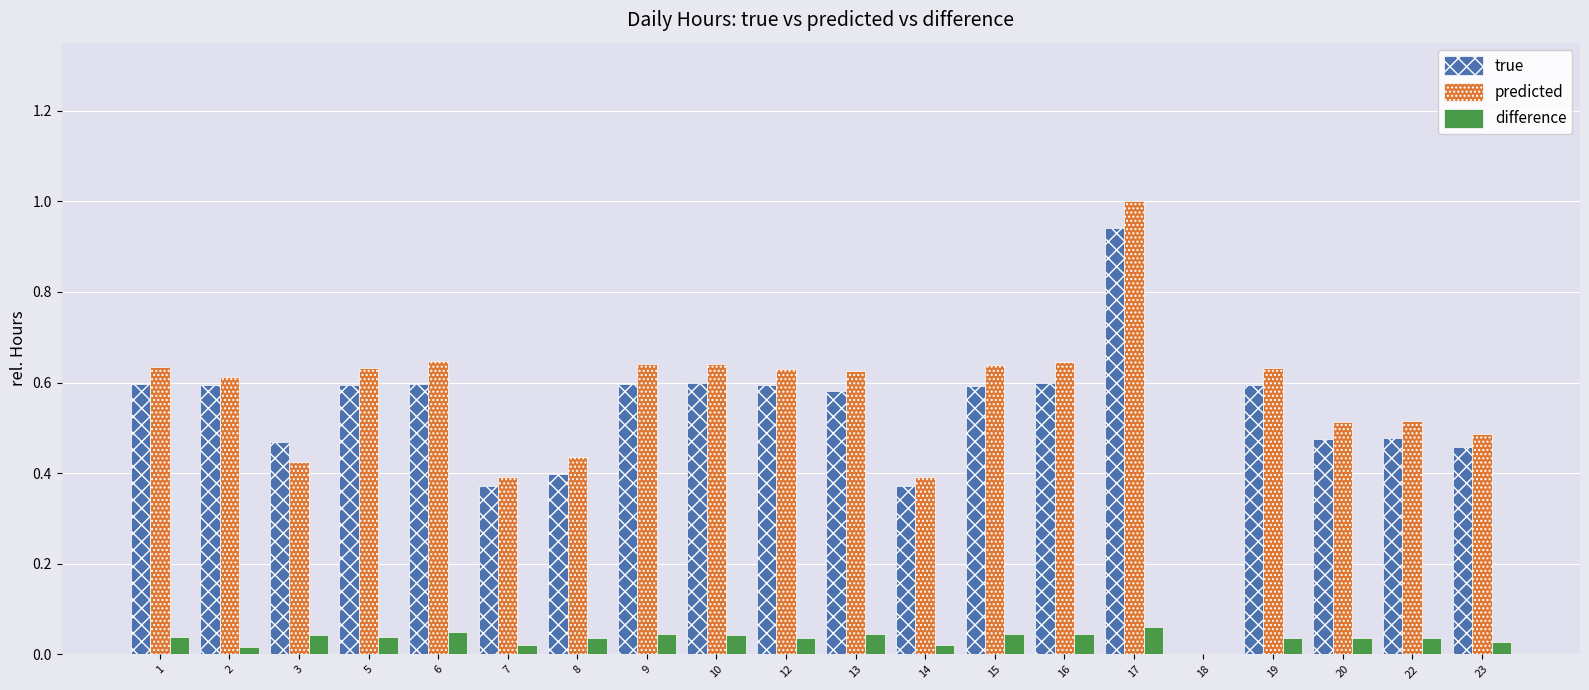

Between 16 and 20, which series saw the biggest shift?

predicted